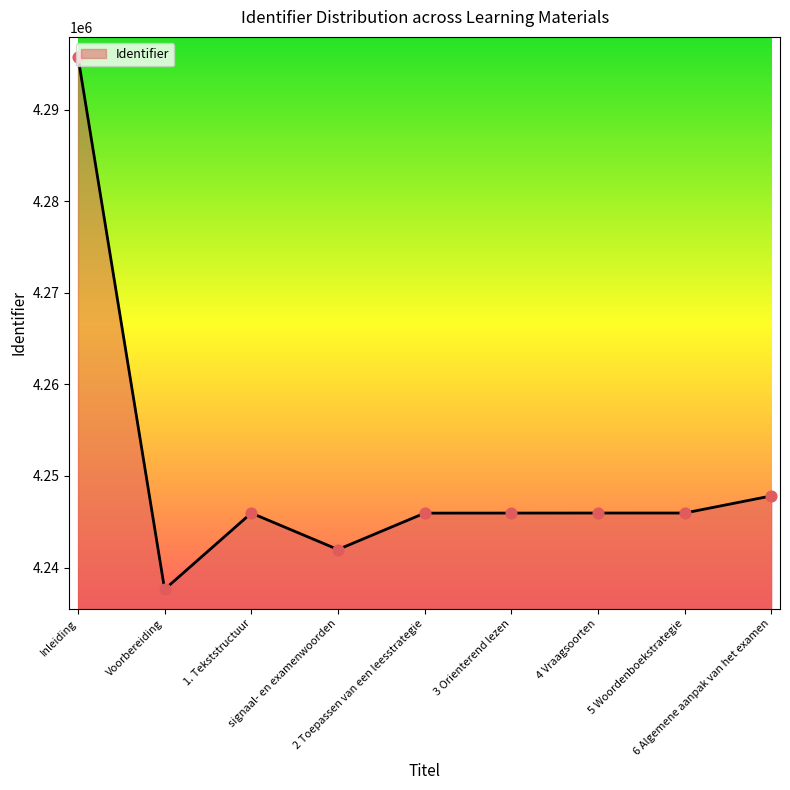

Which has a higher value, 3 Orienterend lezen or Inleiding?

Inleiding